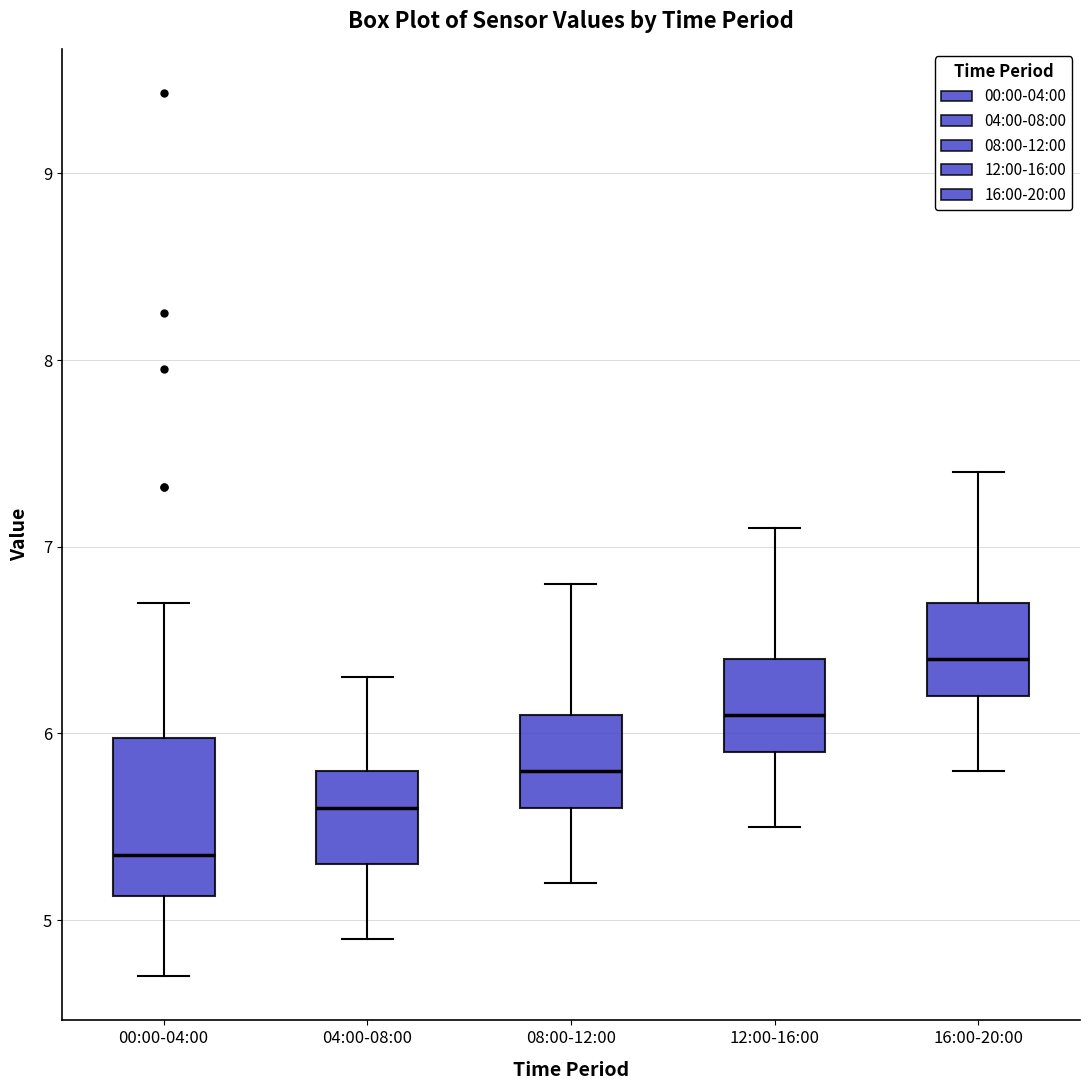

Which box is the tallest, from its lower edge to its upper edge?

00:00-04:00